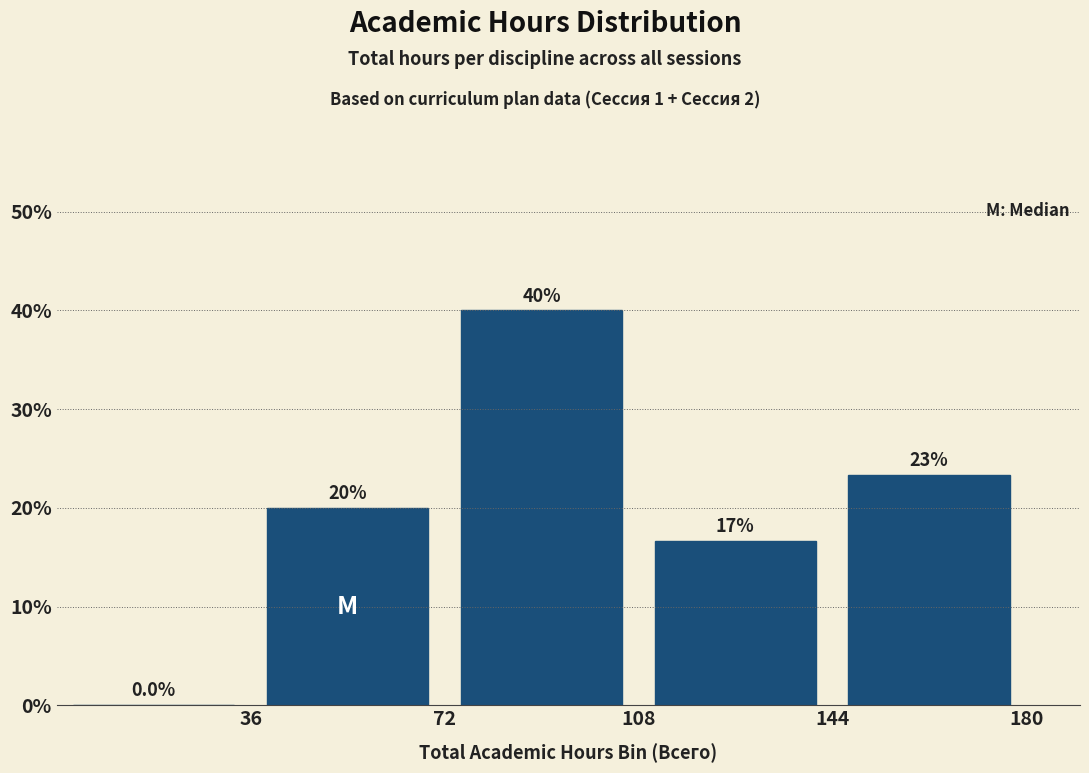

Over which range of the x-axis is the bar tallest?

72 to 108